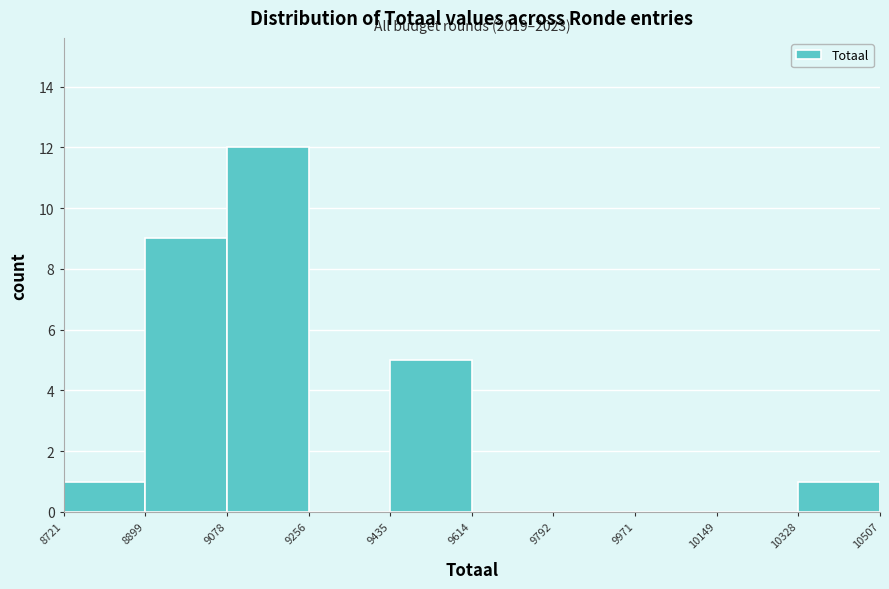

Which range on the x-axis has the tallest bar?

9078 to 9256